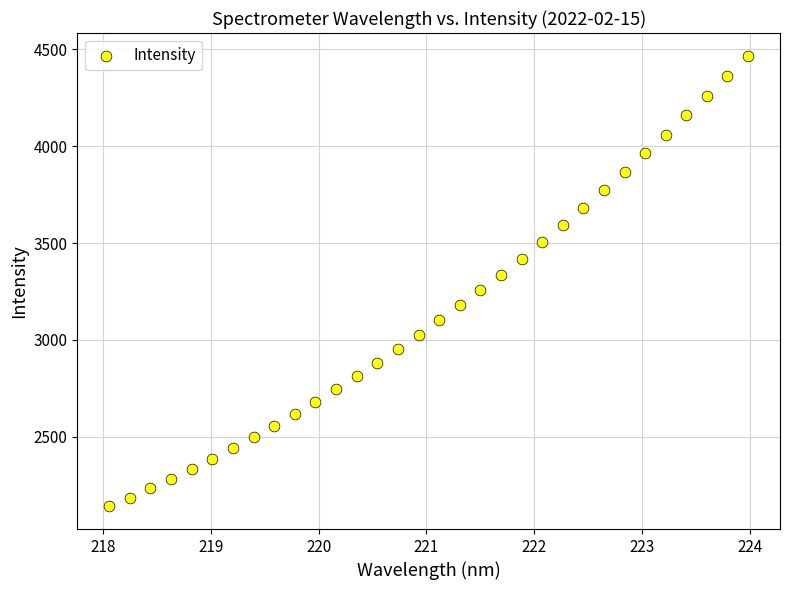

What is the range of X values (max minus min)?

5.9